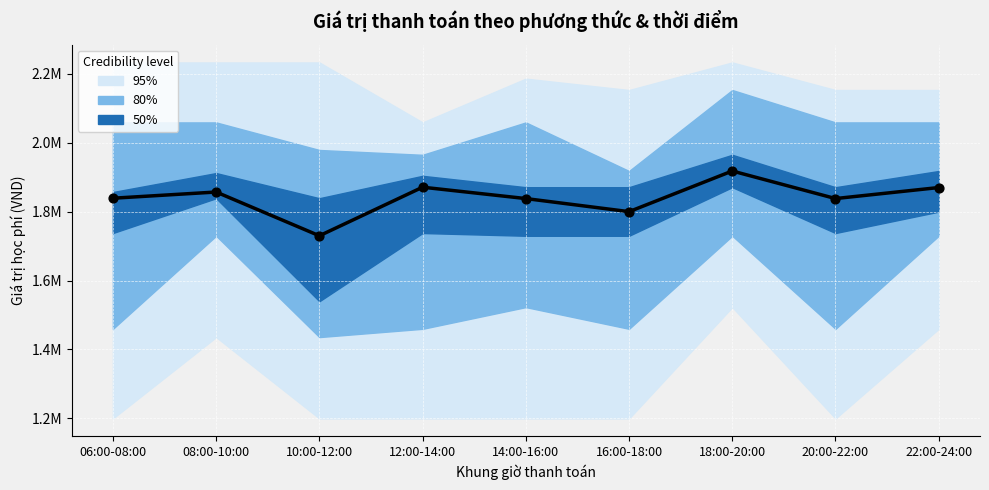

Which series reaches the minimum Y coordinate?

Median